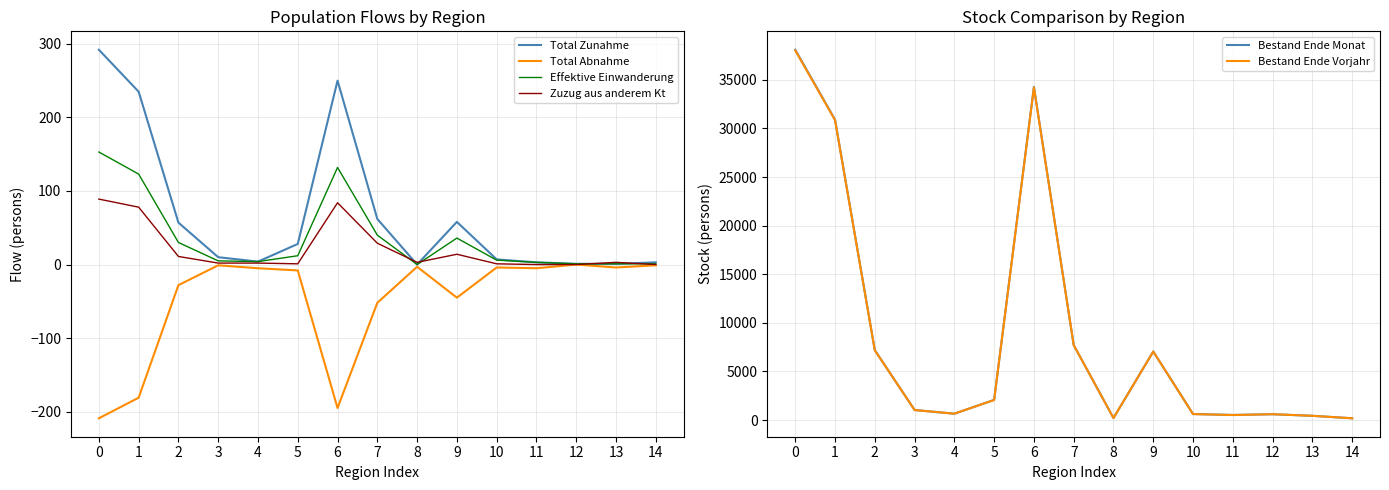

What is the smallest value displayed?

-209